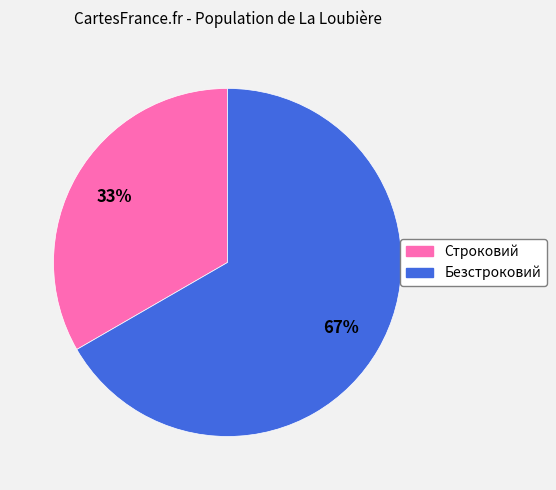

What is the majority slice?

Безстроковий